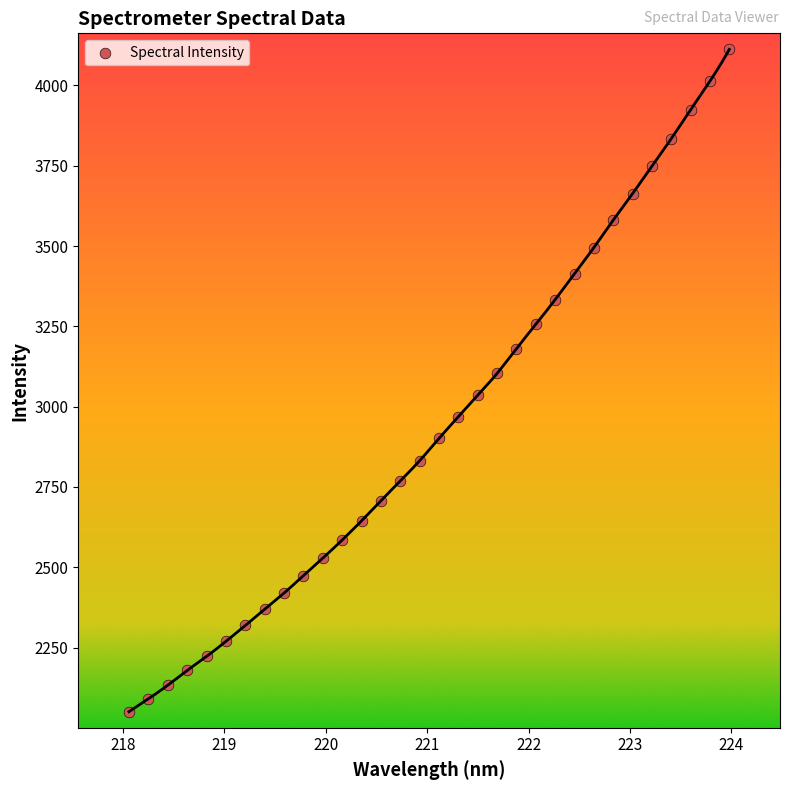

What is the range of X values (max minus min)?

5.9